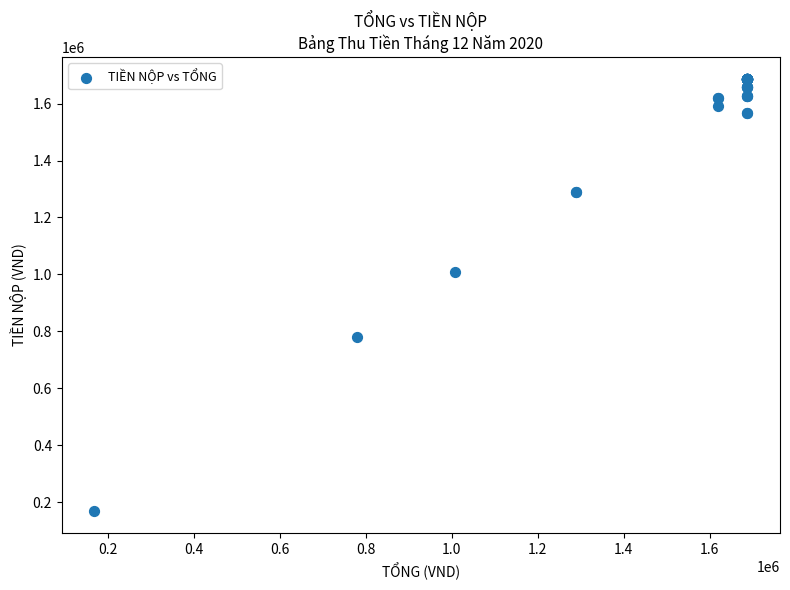

What Y value in the scatter plot is closest to 927942?

1007942